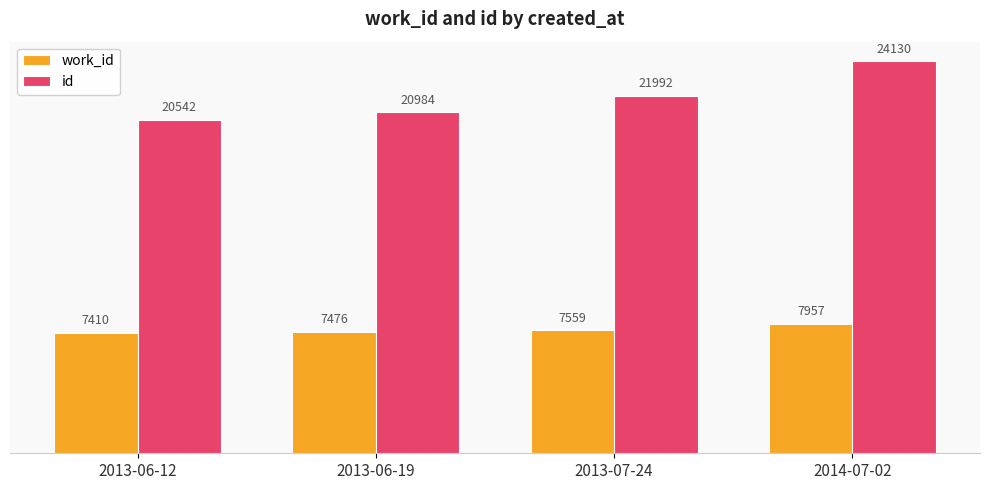

Reading right to left, transcribe all the data shown in this chart.

work_id: 2014-07-02=7957	2013-07-24=7559	2013-06-19=7476	2013-06-12=7410
id: 2014-07-02=24130	2013-07-24=21992	2013-06-19=20984	2013-06-12=20542